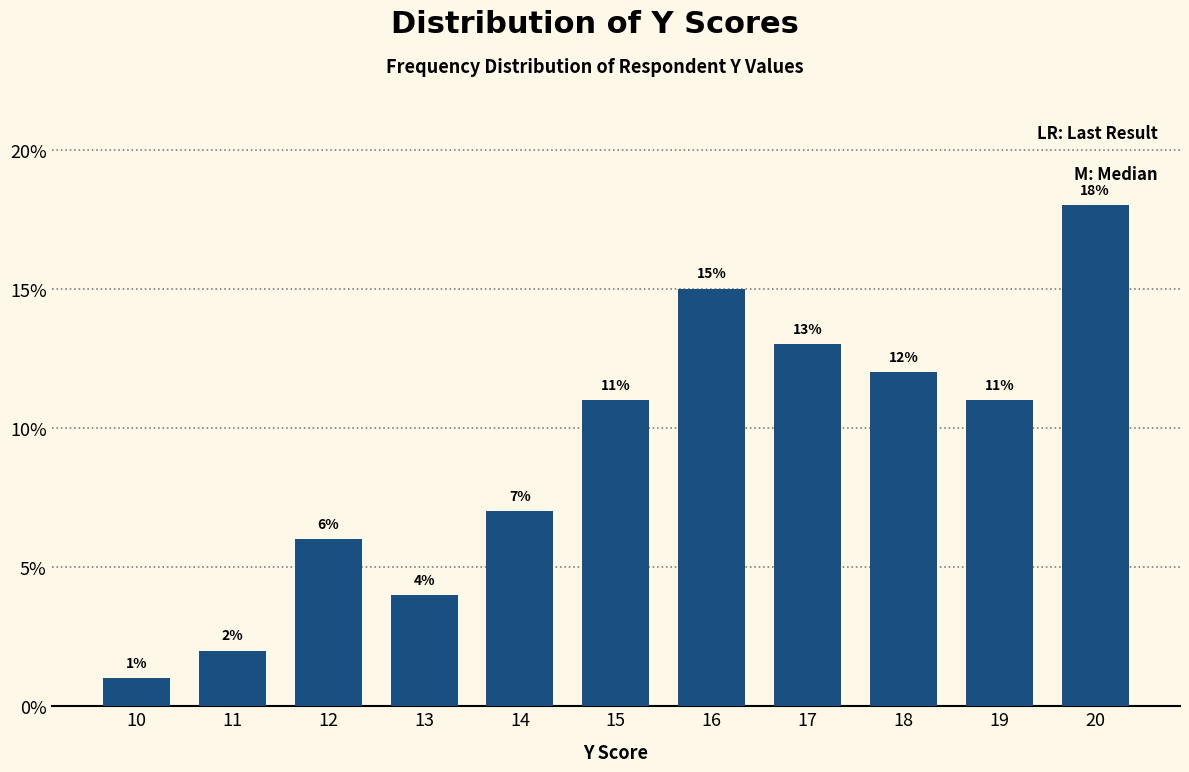

Reading left to right, what are all the values shown in this chart?

10=1.0	11=2.0	12=6.0	13=4.0	14=7.0	15=11.0	16=15.0	17=13.0	18=12.0	19=11.0	20=18.0